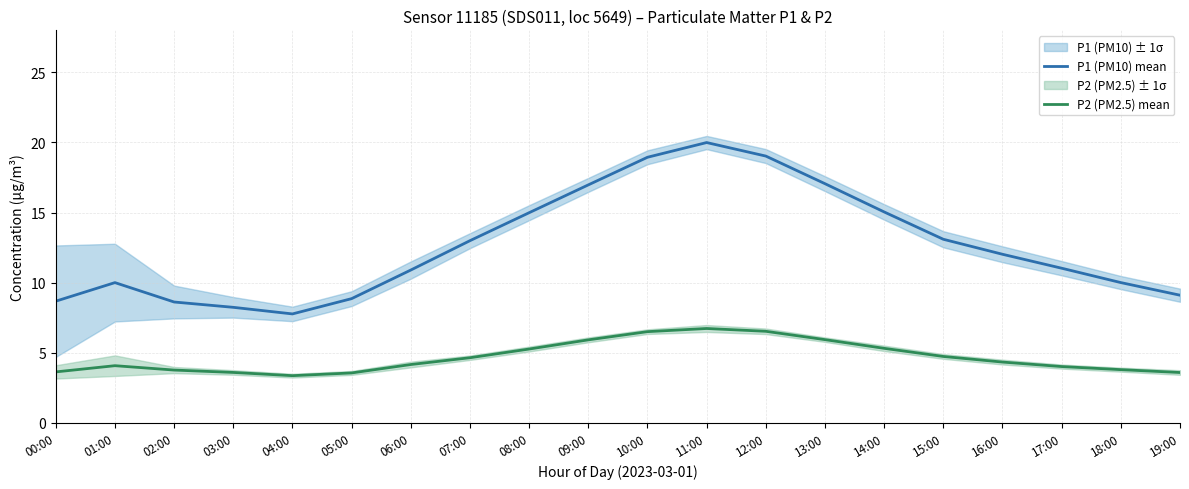

What value does the P1 (PM10) mean series have at 11:00?

20.0